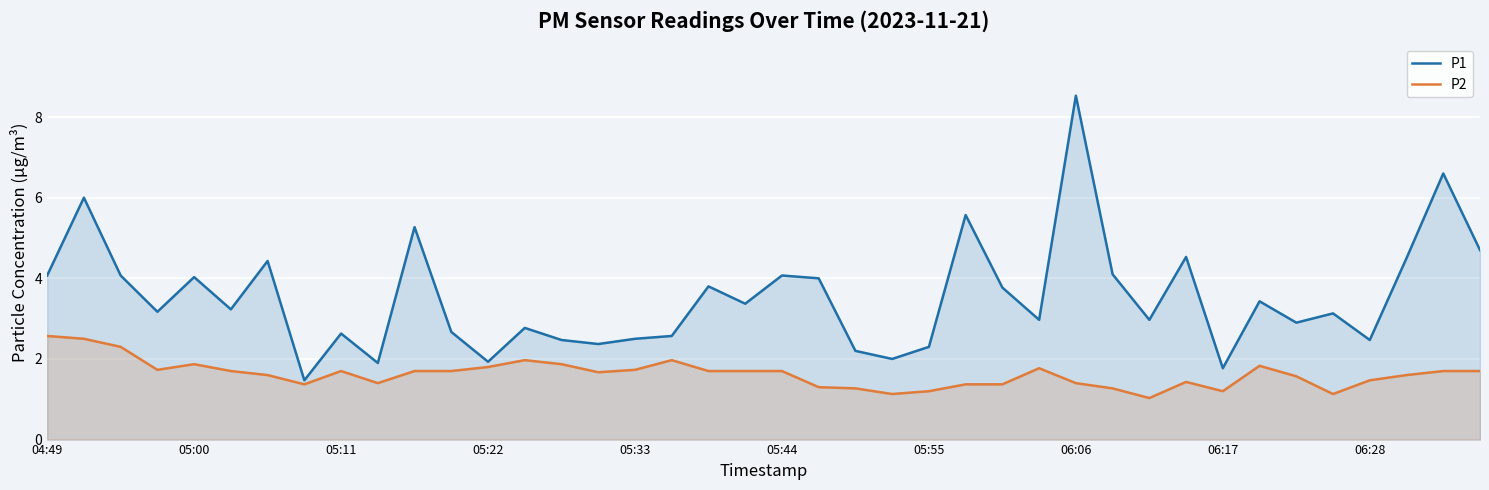

What is the average value of the P2 series?

1.6